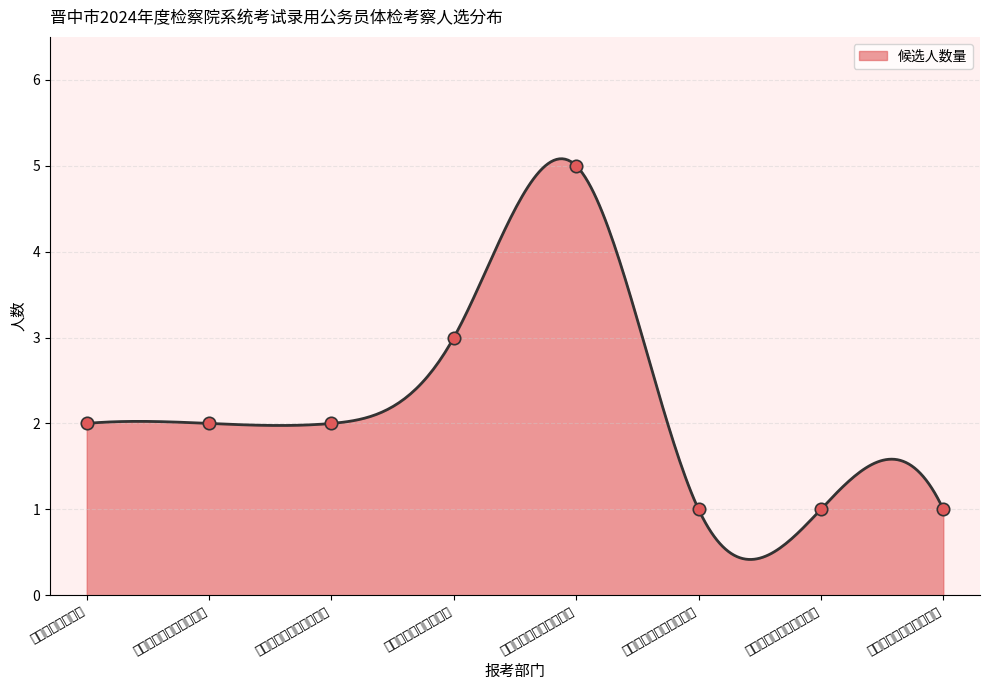

Between 晋中市人民检察院 and 检察官助理职位1, which is larger?

晋中市人民检察院